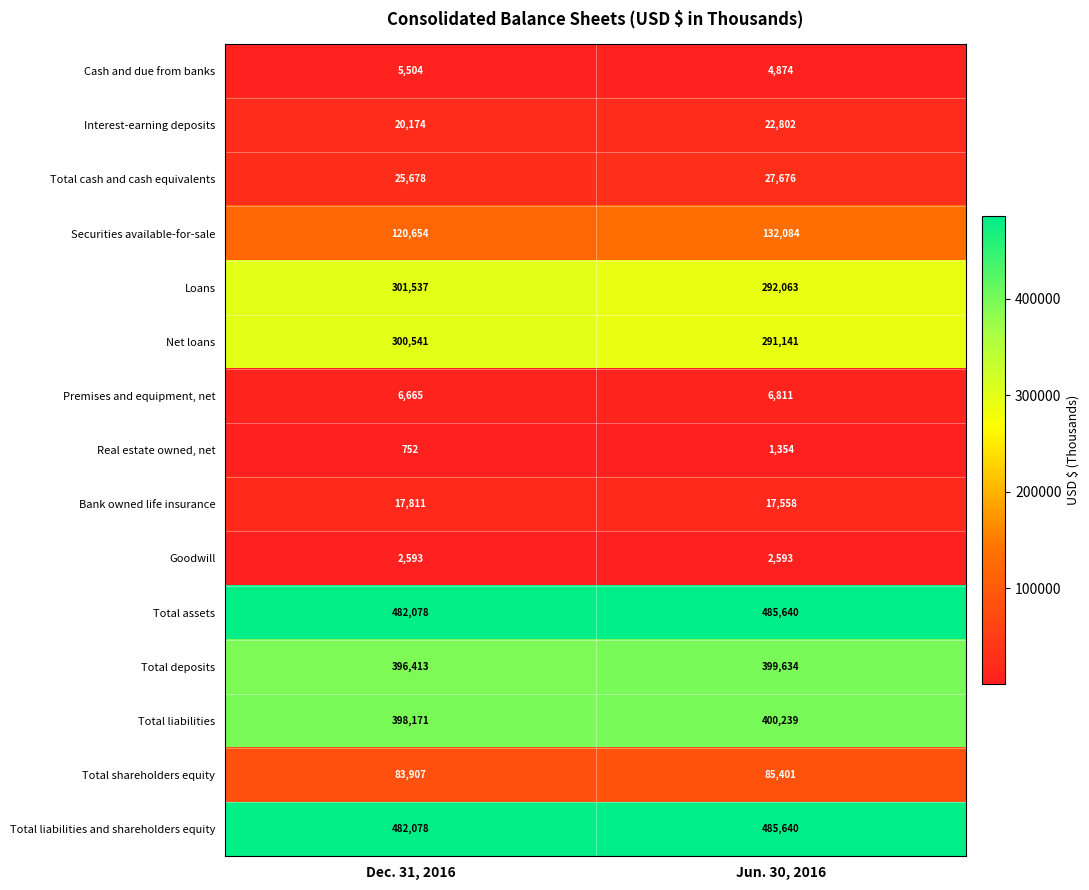

The value of Premises and equipment, net at Dec. 31, 2016 is 10843. True or false?

False